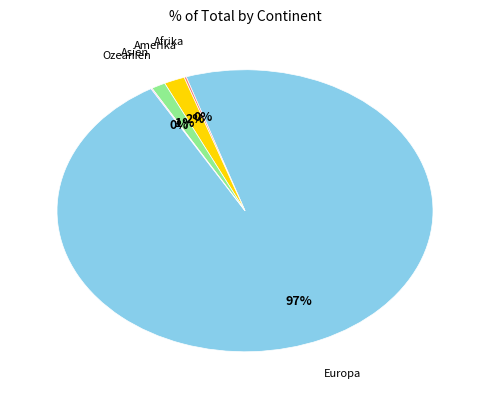

Is there any slice that represents more than half of the pie?

Yes